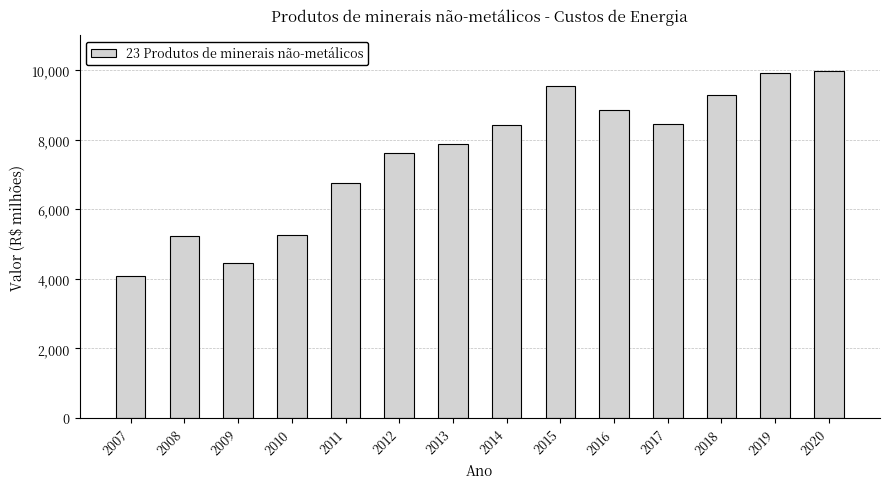

Which category has the lowest value across all series?

2007